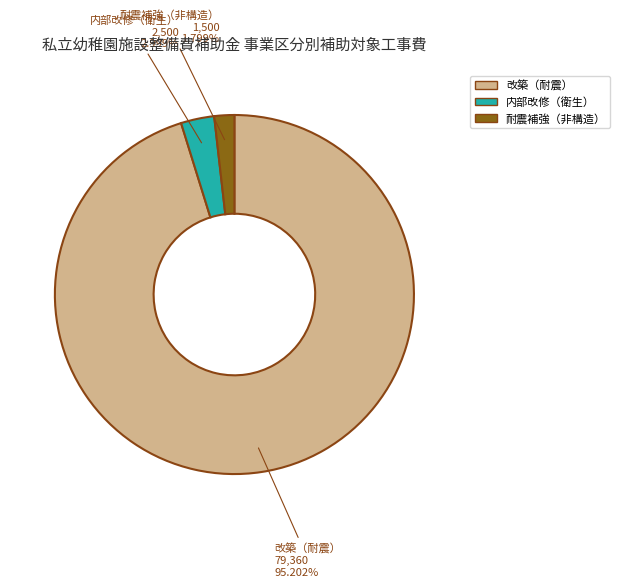

Between 改築（耐震） and 内部改修（衛生）, which is larger?

改築（耐震）